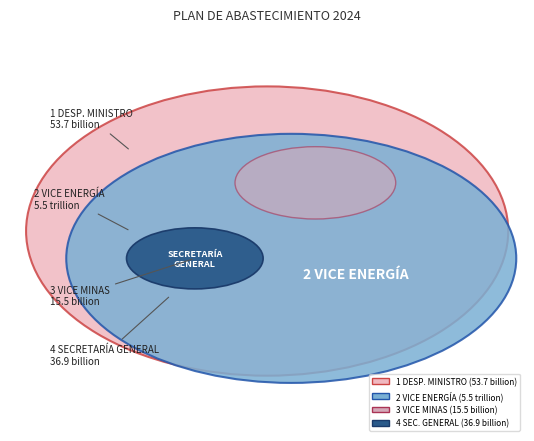

Is there any slice that represents more than half of the pie?

Yes